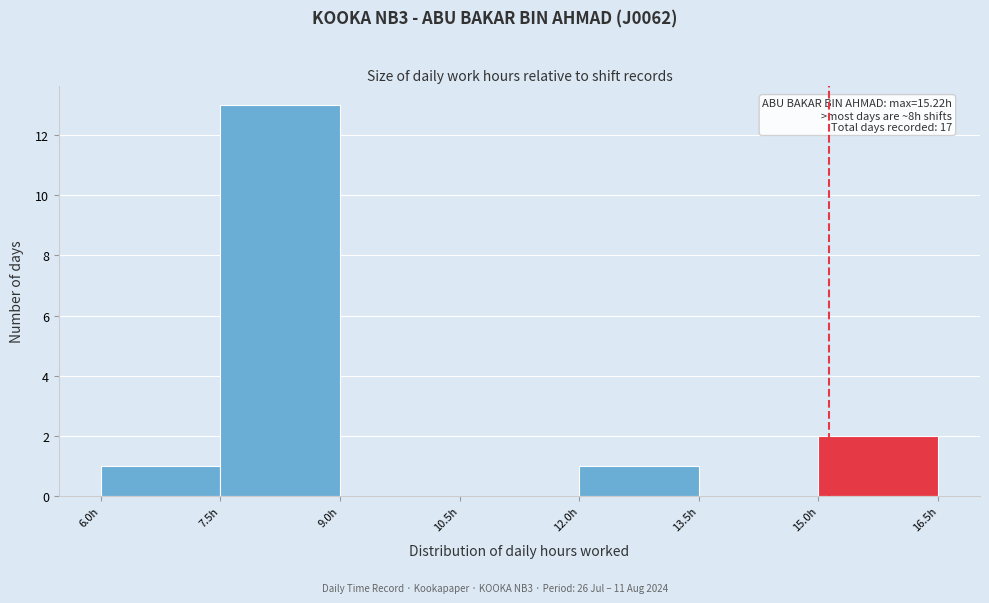

Which range on the x-axis has the tallest bar?

7.5 to 9.0